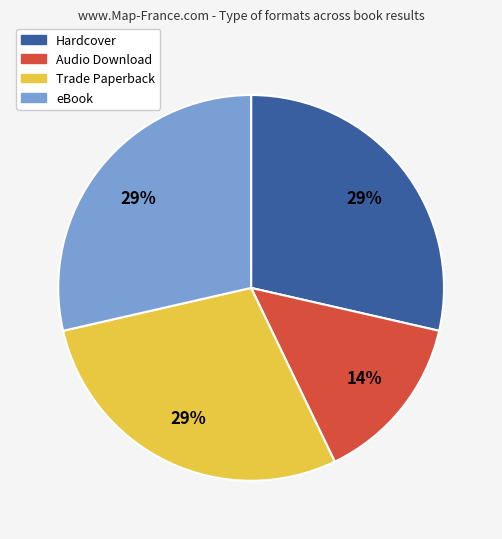

The Audio Download slice represents 7% of the pie. True or false?

False